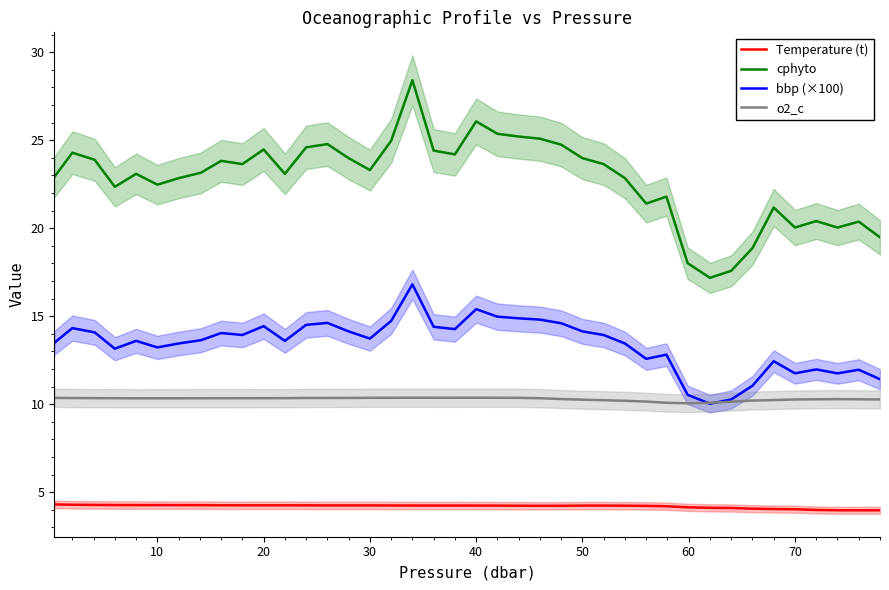

True or false: Temperature (t) and o2_c cross at least once.

False